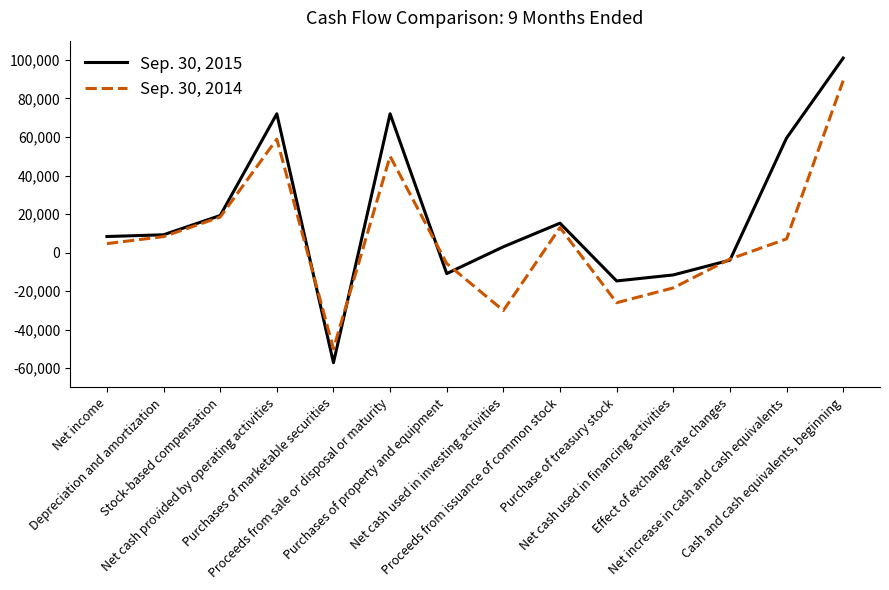

At which category does the chart reach its peak across all series?

Cash and cash equivalents, beginning